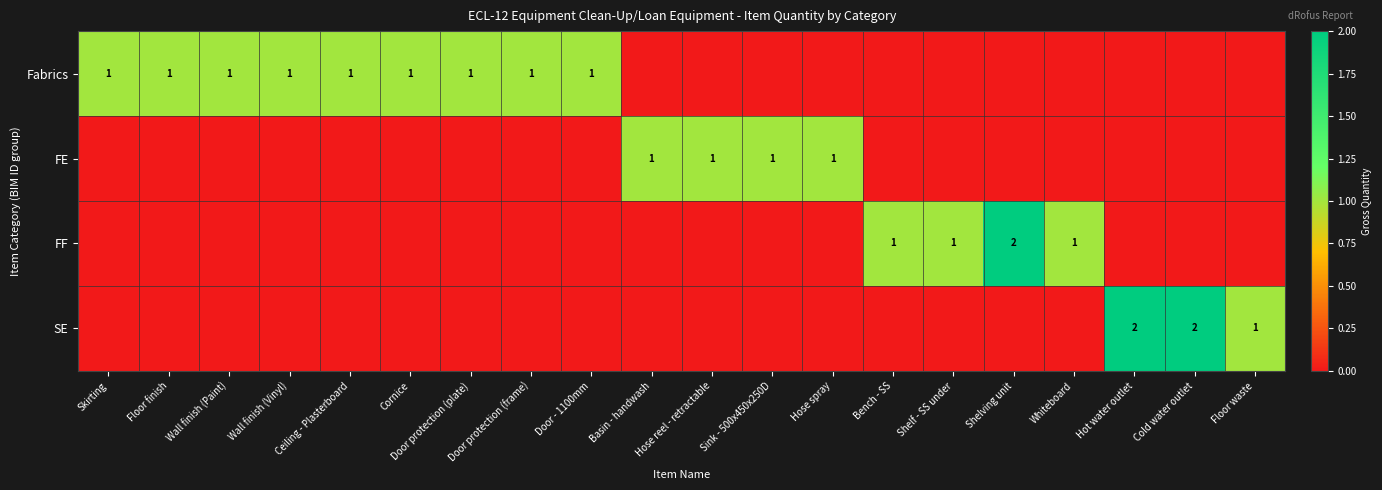

How many data points does each series have?

20